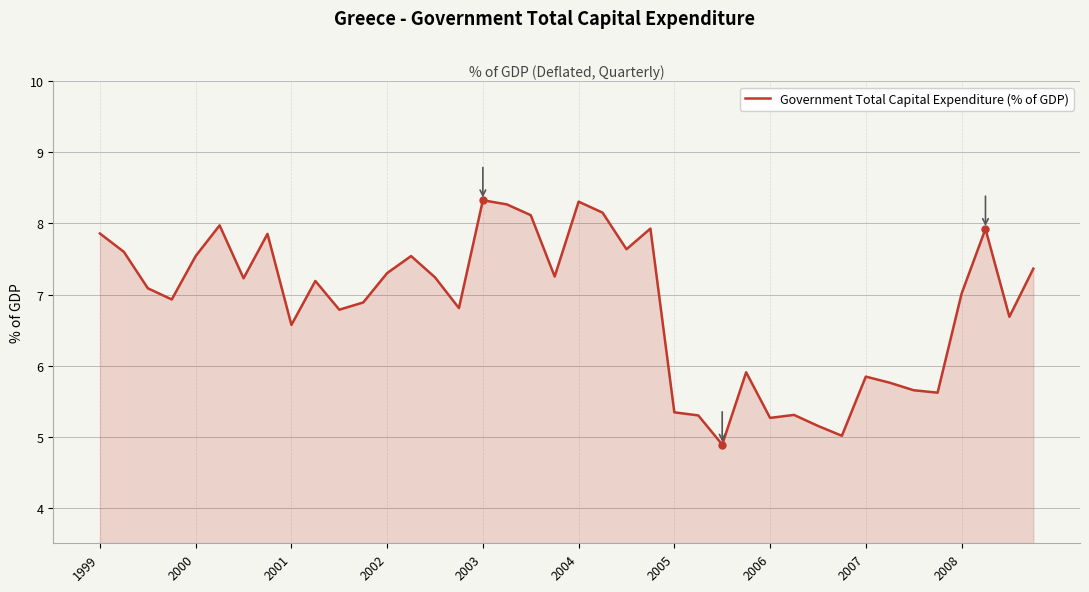

What is the maximum value shown in the chart?

8.3